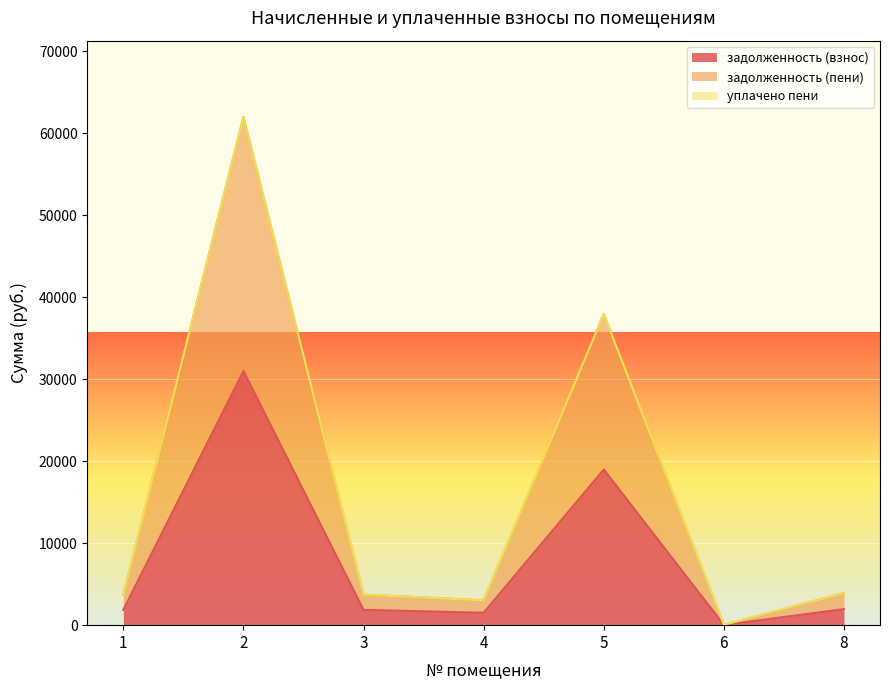

What is the total value across all series at 1?

3749.0